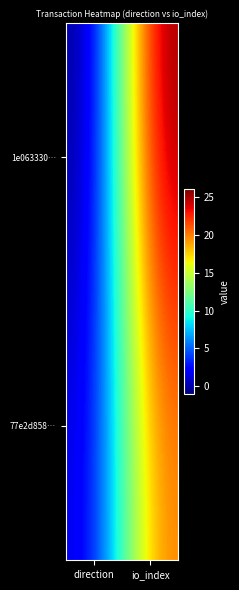

What is the total value across all series at io_index?

46